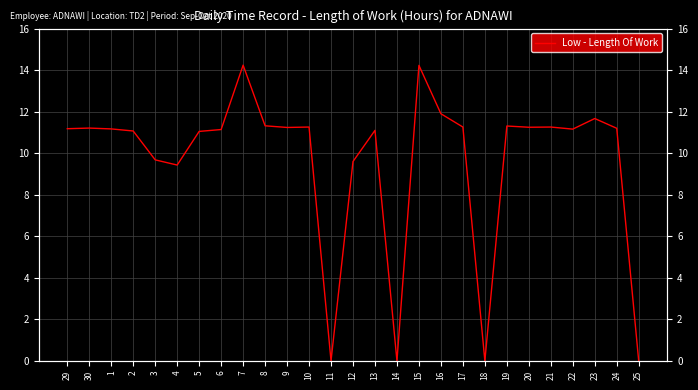

True or false: there are more than 1 points higher than both neighbors.

True